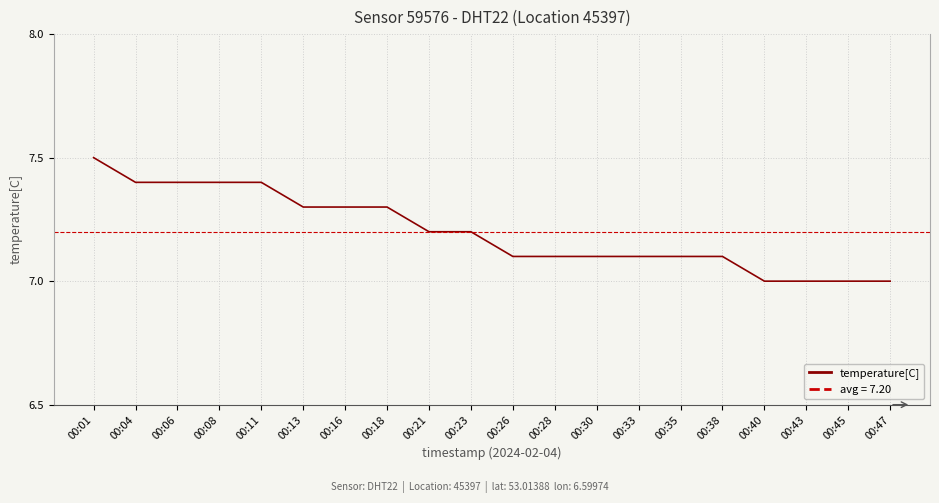

Which label corresponds to the largest value in the chart?

00:01